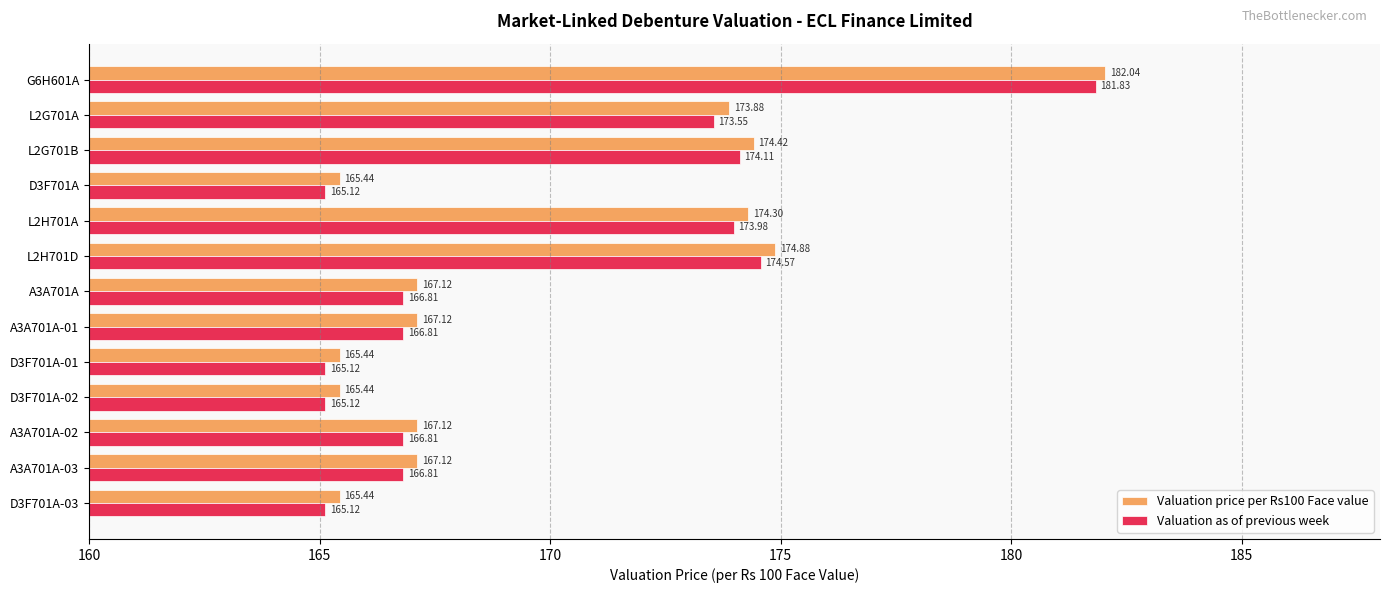

Which category has the highest value across all series?

G6H601A